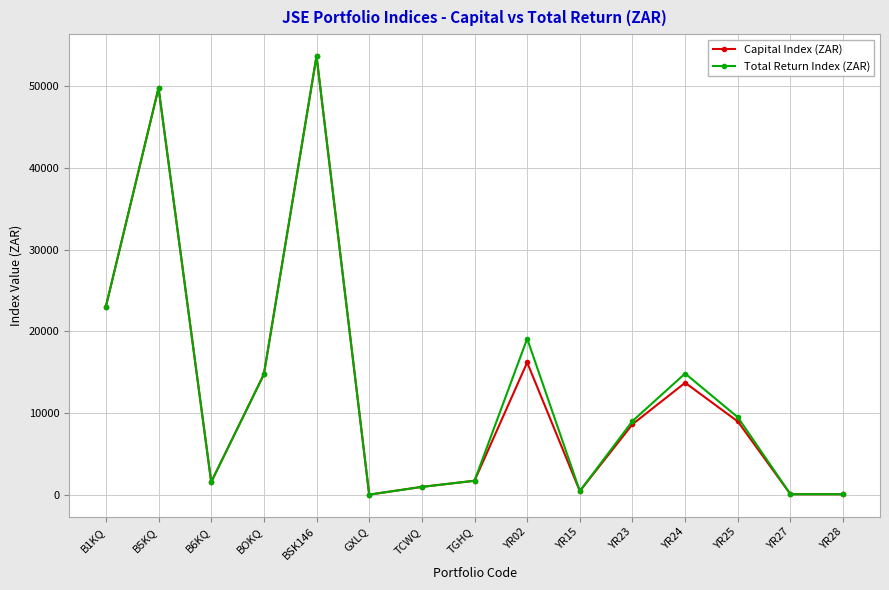

What is the sum of the Capital Index (ZAR) values at B1KQ and YR15?

23523.0